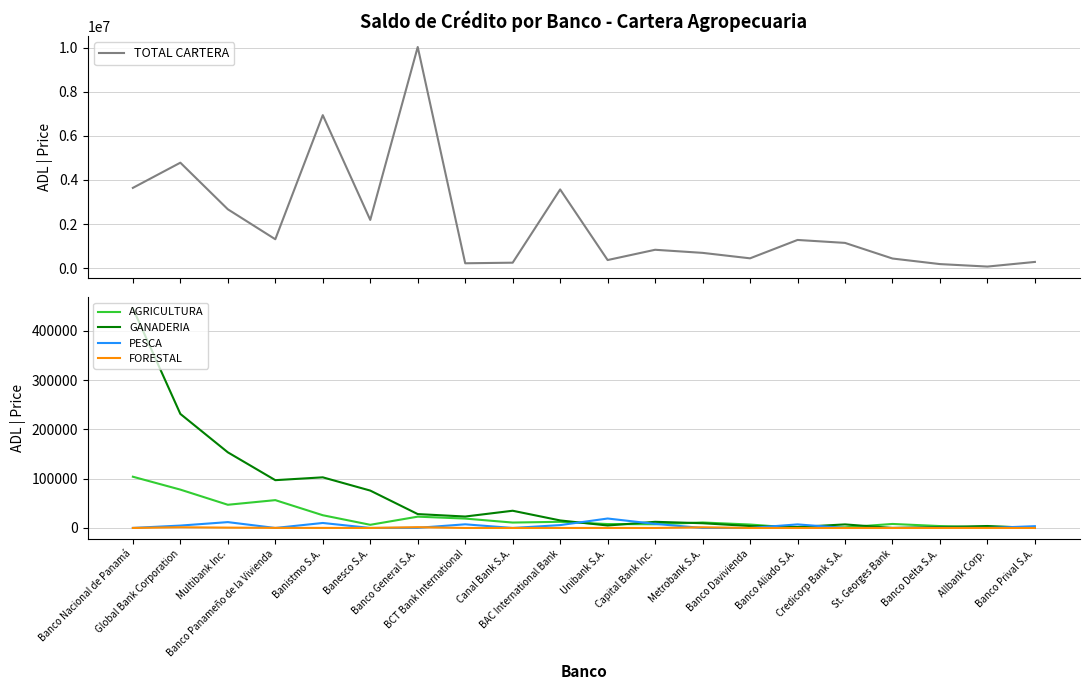

What is the difference between the AGRICULTURA values at Banco Panameño de la Vivienda and Banco General S.A.?

33544.7